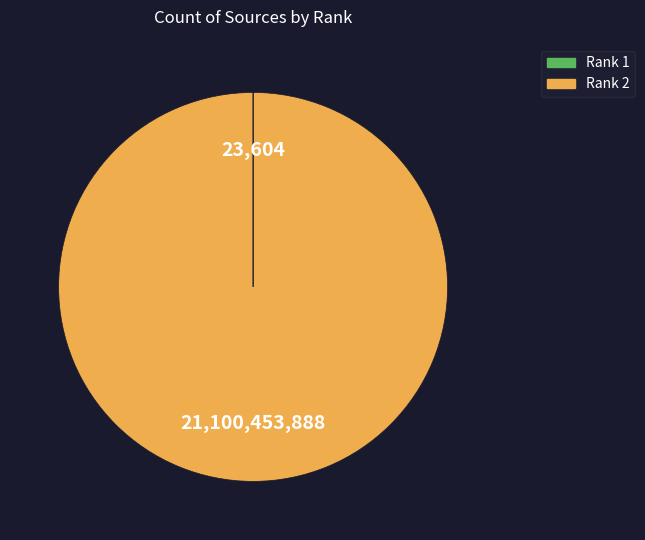

True or false: Rank 2 accounts for 95% of the total.

False